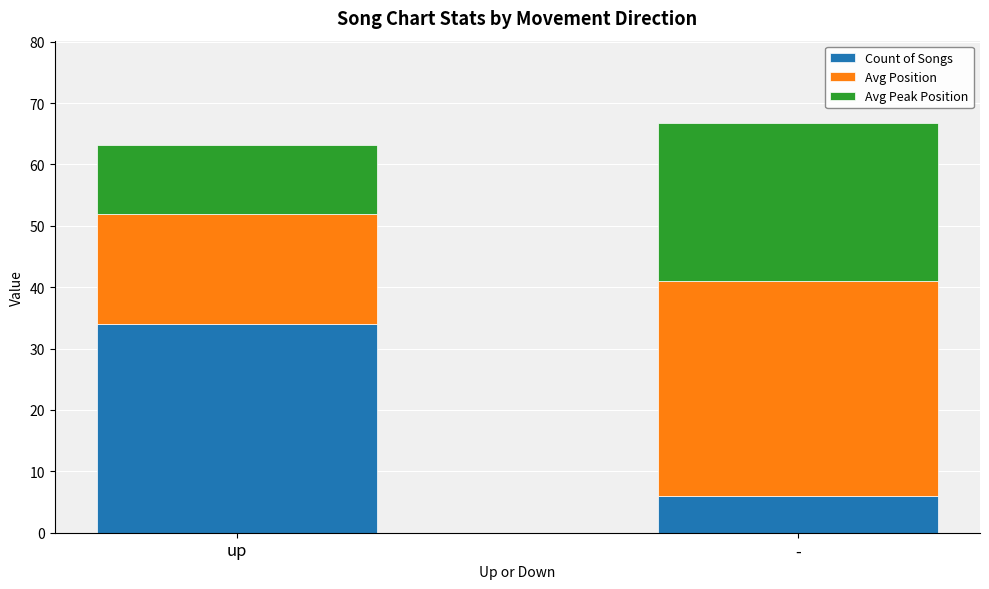

What is the average value of the Count of Songs series?

20.0